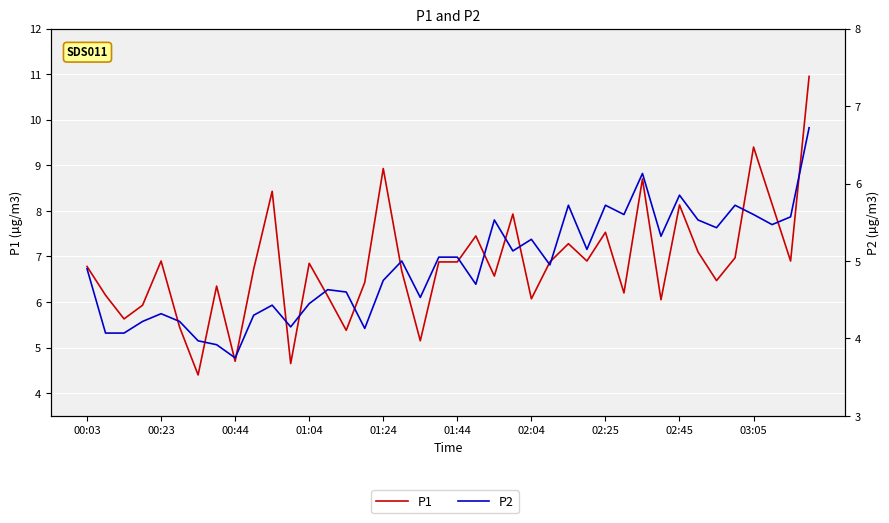

What is the difference between the maximum and minimum values in the P1 series?

6.5